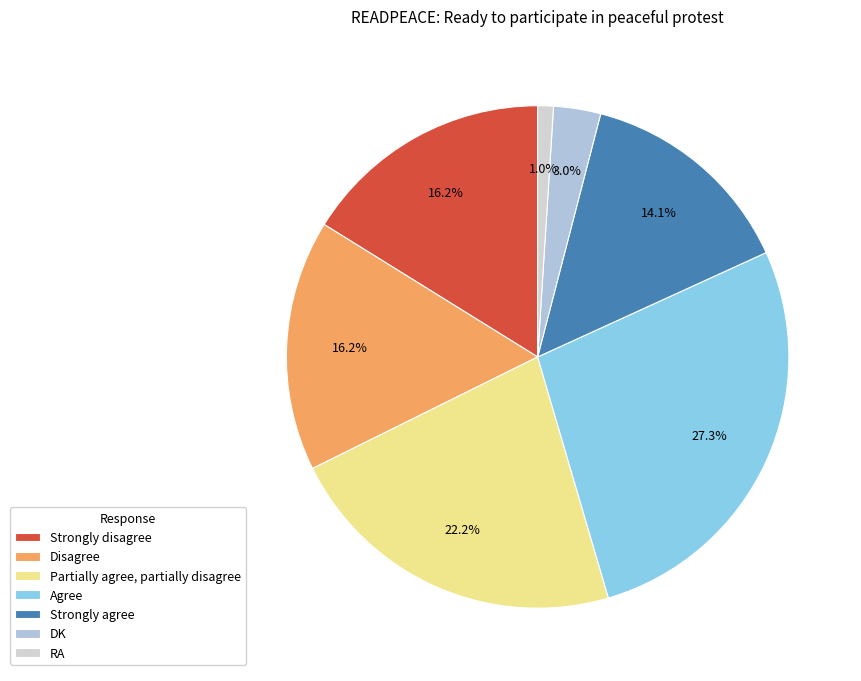

What is the change in value from Disagree to Partially agree, partially disagree?

+6